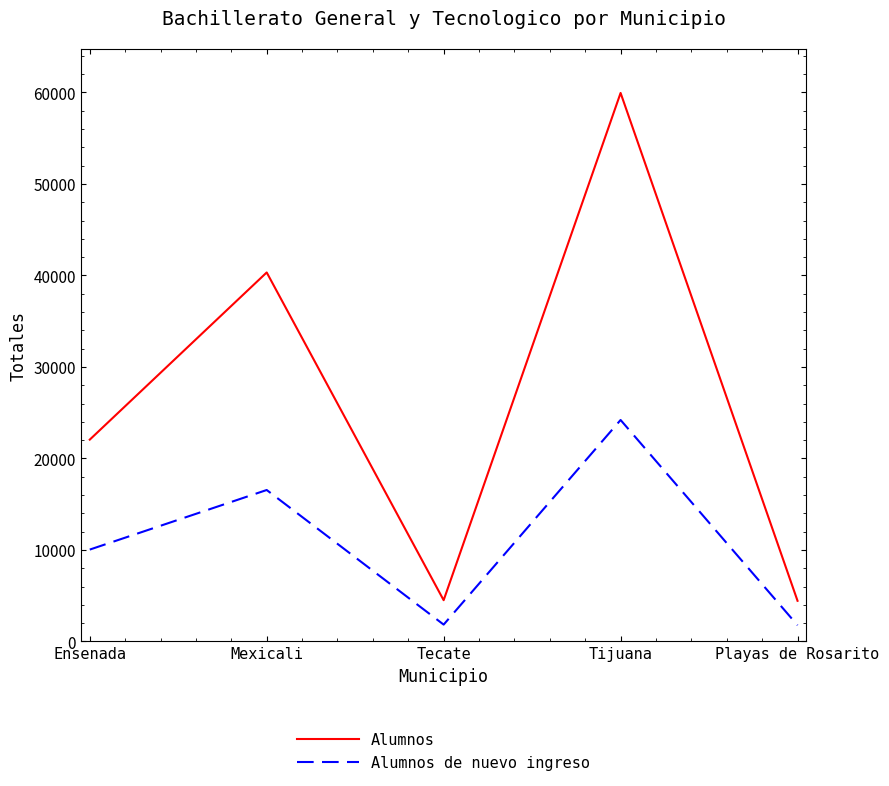

How many lines are shown in the chart?

2